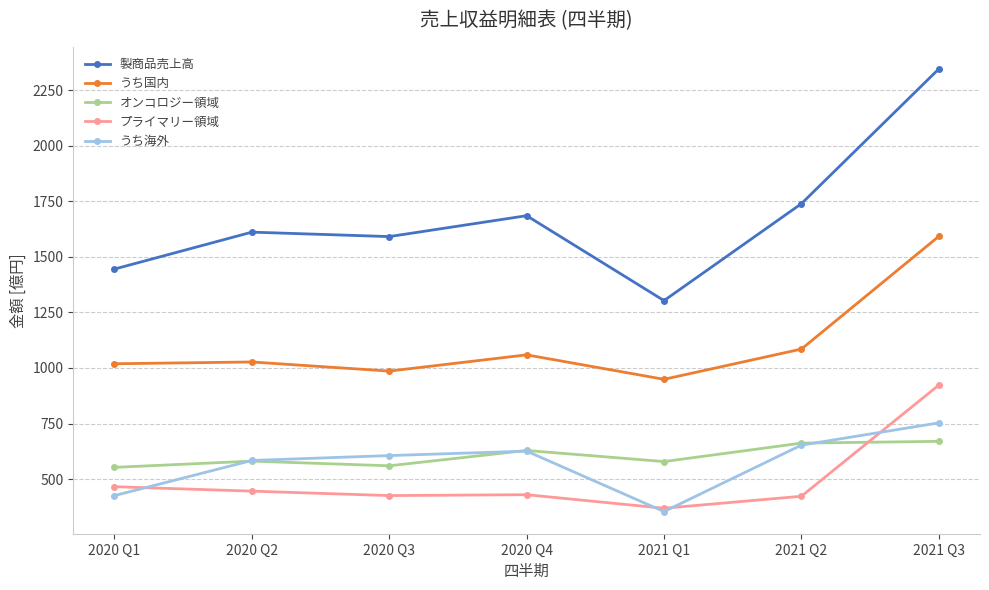

At how many categories does at least one series exceed 677?

7